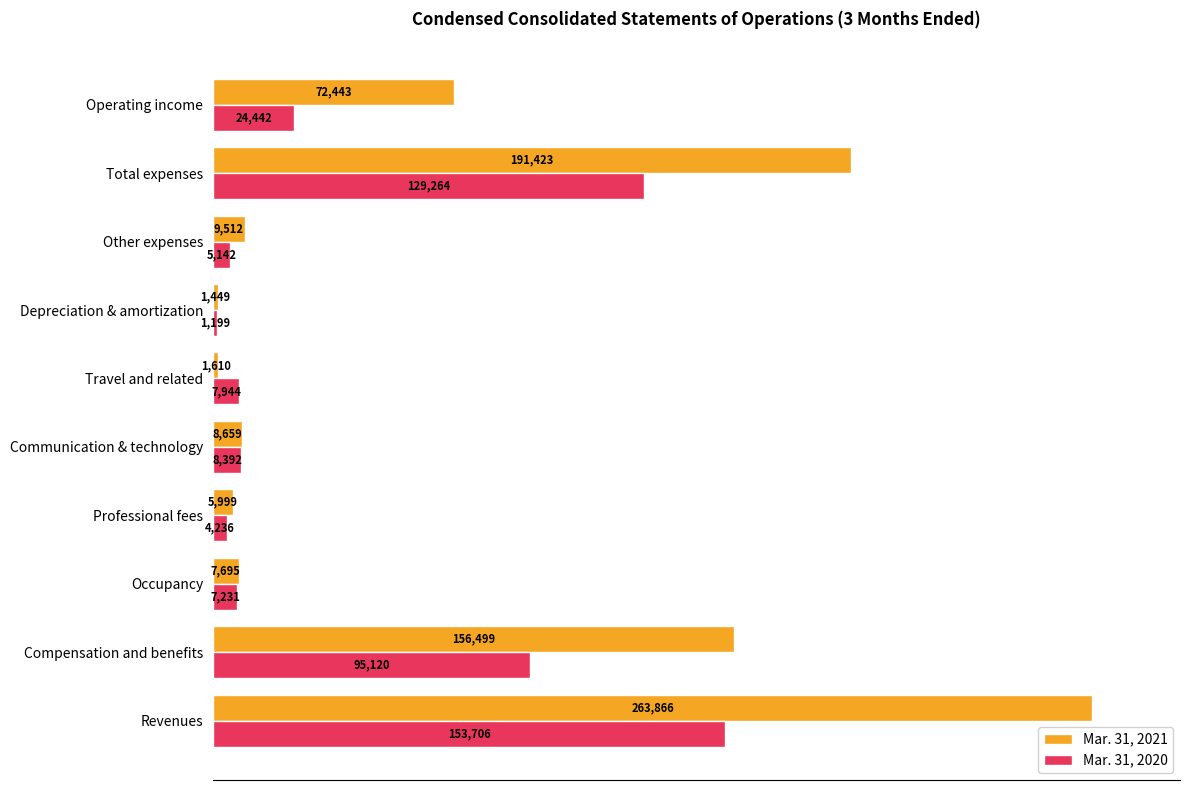

What are all the series names shown in the legend?

Mar. 31, 2021, Mar. 31, 2020